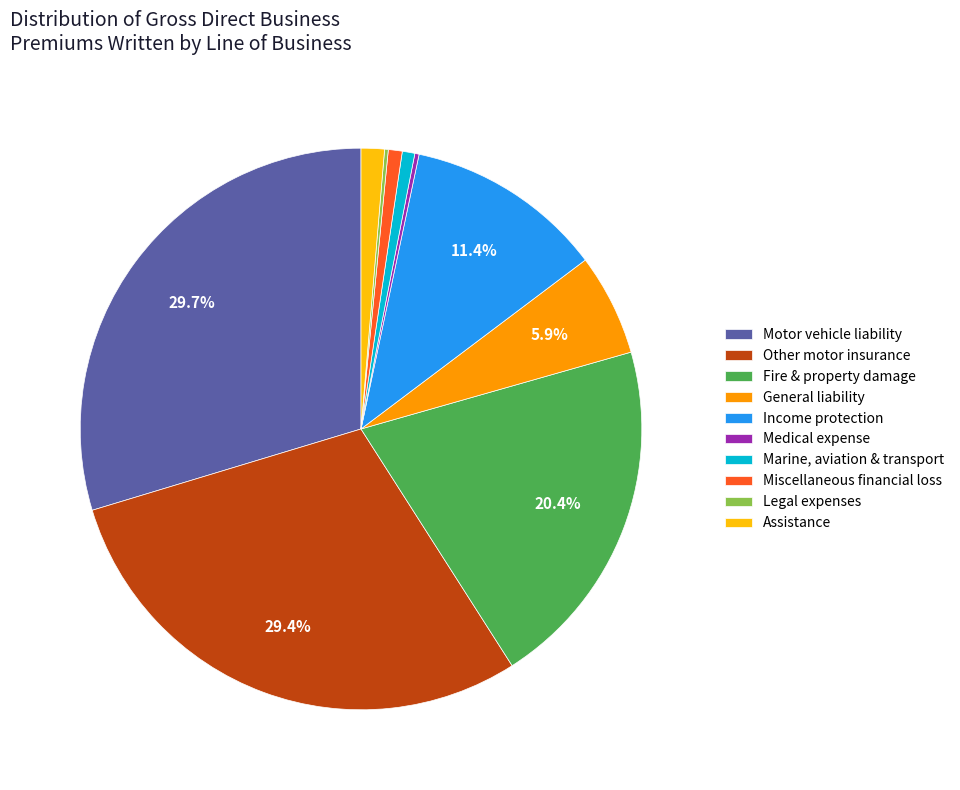

What portion of the pie excludes General liability?

94.1%